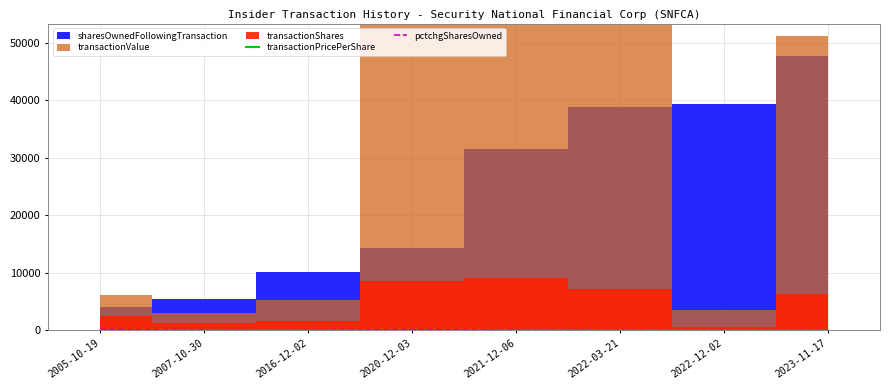

Where is pctchgSharesOwned nearest to the value 86?

2021-12-06